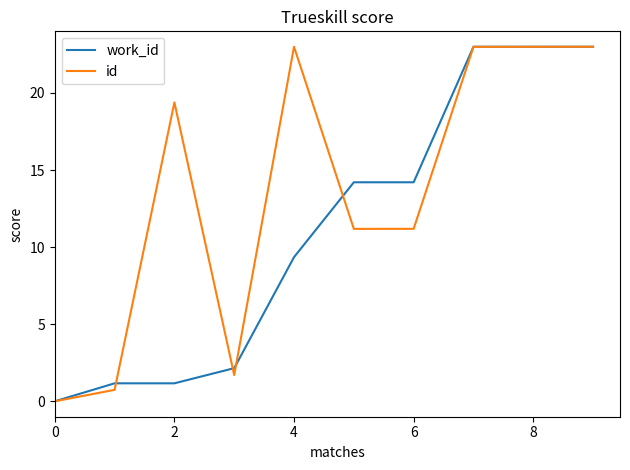

Which series has the largest total across all categories?

id